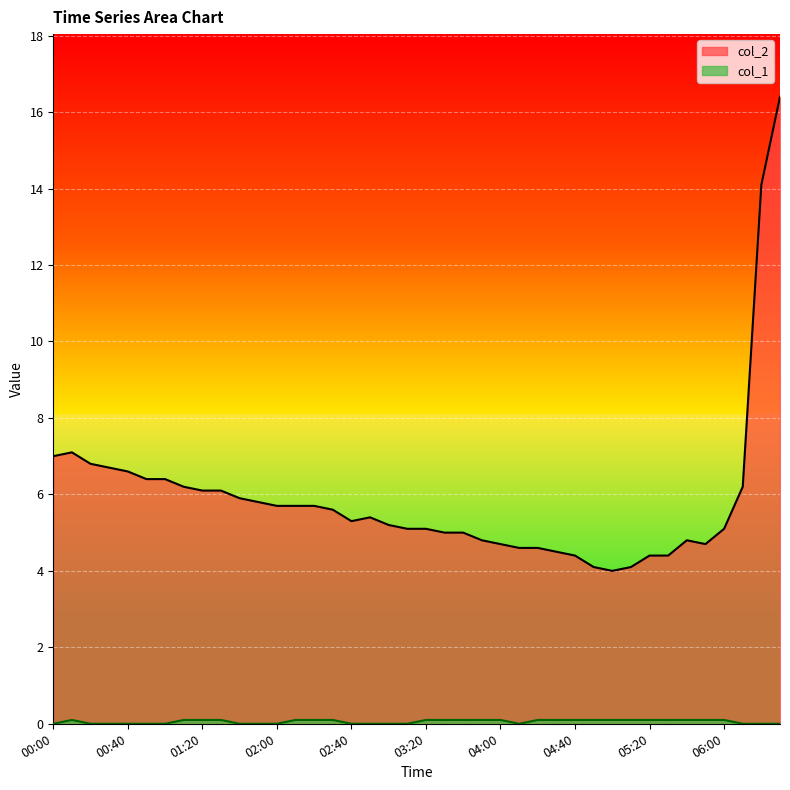

How many distinct data groups are displayed?

2